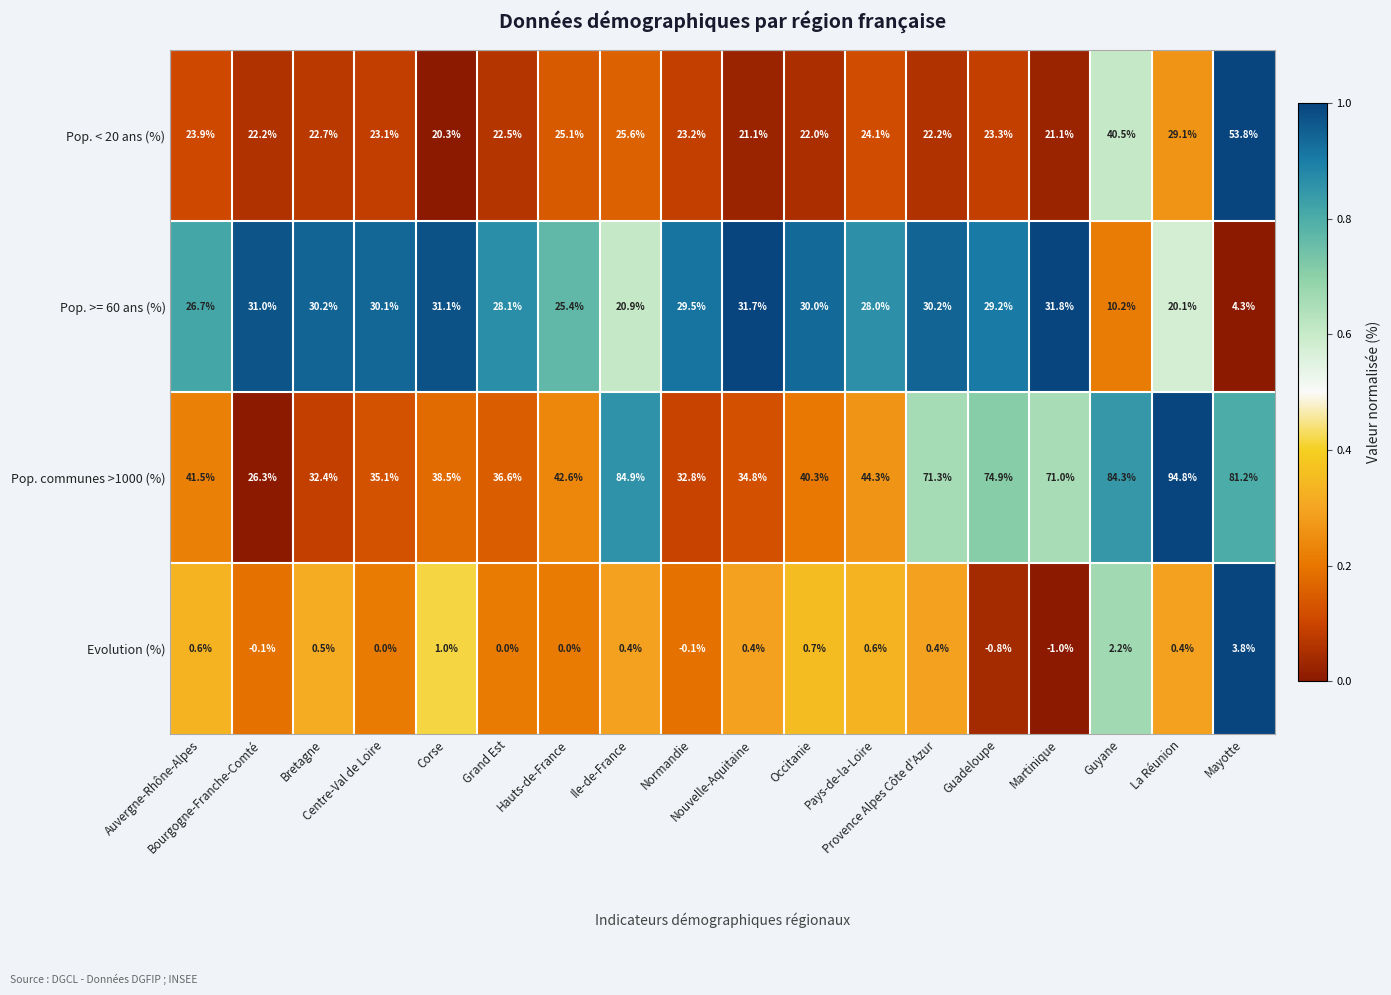

What is the maximum value shown in the chart?

94.8